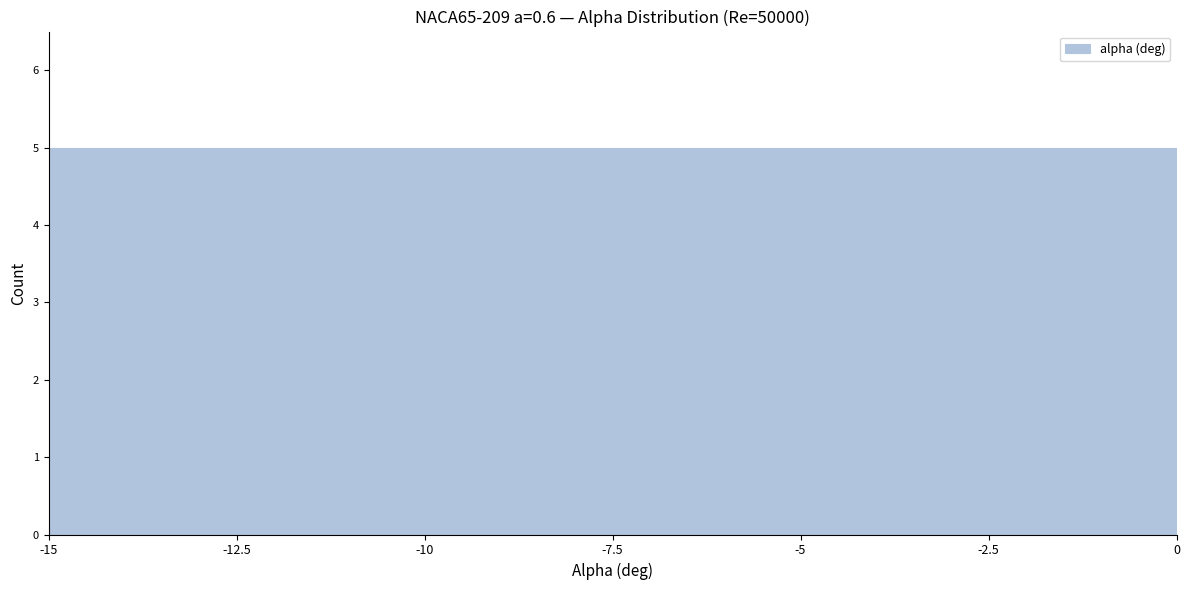

Reading left to right, list every bar in this chart as the range it spans on the x-axis followed by its height. The values are not printed on the chart, so give them approximately, as read against the axis.

-15 to -12.5: 5
-12.5 to -10: 5
-10 to -7.5: 5
-7.5 to -5: 5
-5 to -2.5: 5
-2.5 to 0: 5